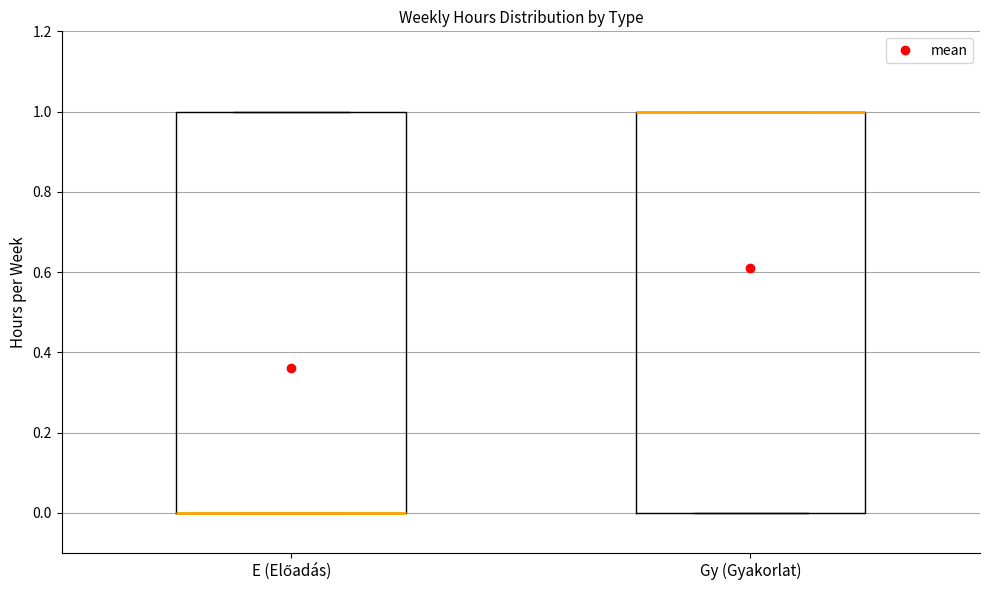

Reading left to right, transcribe this box plot: for each box, give where its median line is, the range the box spans, and where its two whiskers end, as read against the y-axis. The values are not printed on the chart, so give them approximately, as read against the axis.

E (Előadás): median 0 (drawn on the box's lower edge), box 0 to 1, whiskers 0 to 1
Gy (Gyakorlat): median 1 (drawn on the box's upper edge), box 0 to 1, whiskers 0 to 1